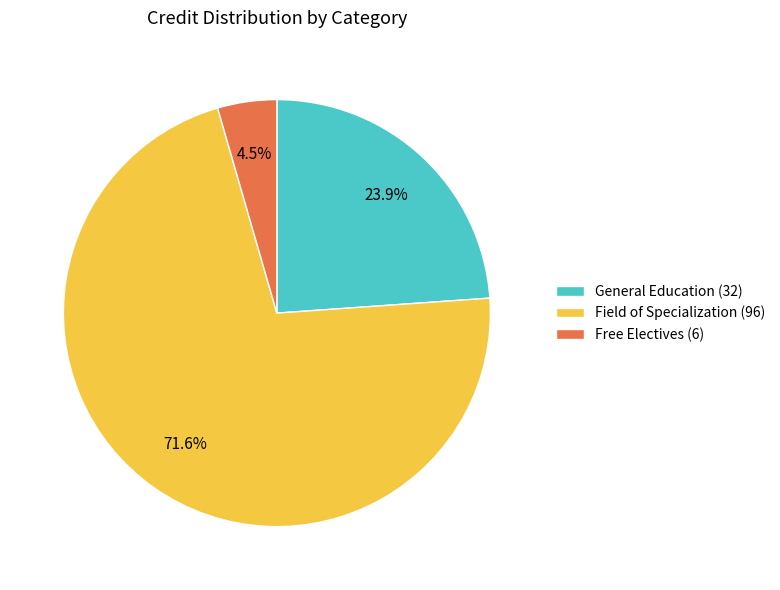

Which slice is the largest?

Field of Specialization